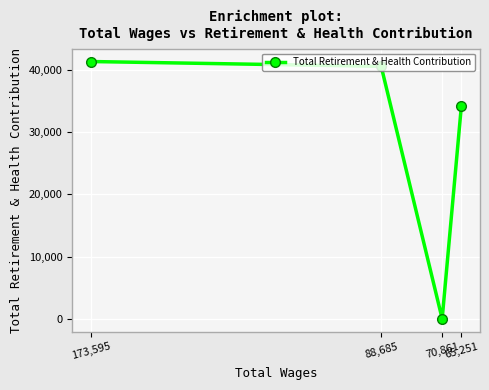

How many lines are shown in the chart?

1